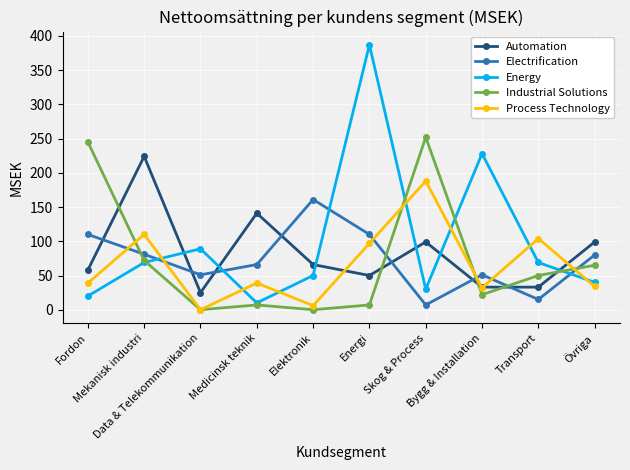

List the series in order of their peak value, highest first.

Energy, Industrial Solutions, Automation, Process Technology, Electrification